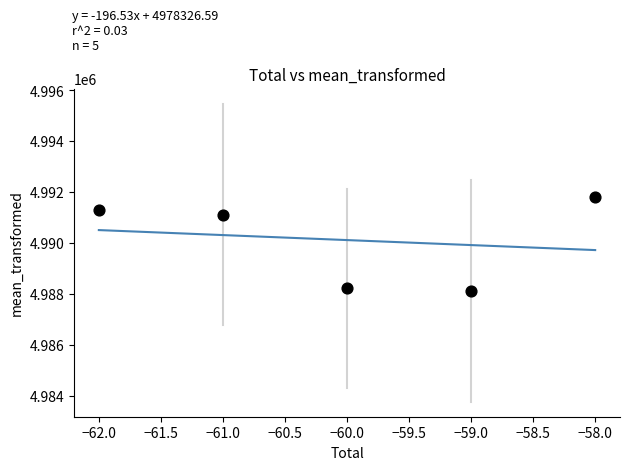

What is the range of Y values (max minus min)?

3715.3